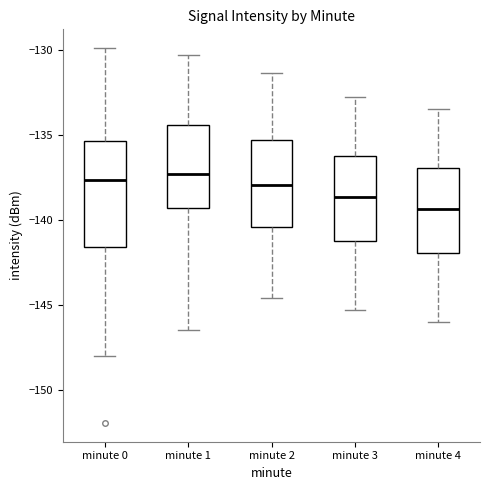

Reading left to right, transcribe this box plot: for each box, give where its median line is, the range the box spans, and where its two whiskers end, as read against the y-axis. The values are not printed on the chart, so give them approximately, as read against the axis.

minute 0: median -137.5, box -141.5 to -135.5, whiskers -148.0 to -130.0
minute 1: median -137.5, box -139.5 to -134.5, whiskers -146.5 to -130.5
minute 2: median -138.0, box -140.5 to -135.5, whiskers -144.5 to -131.5
minute 3: median -138.5, box -141.0 to -136.0, whiskers -145.5 to -133.0
minute 4: median -139.5, box -142.0 to -137.0, whiskers -146.0 to -133.5